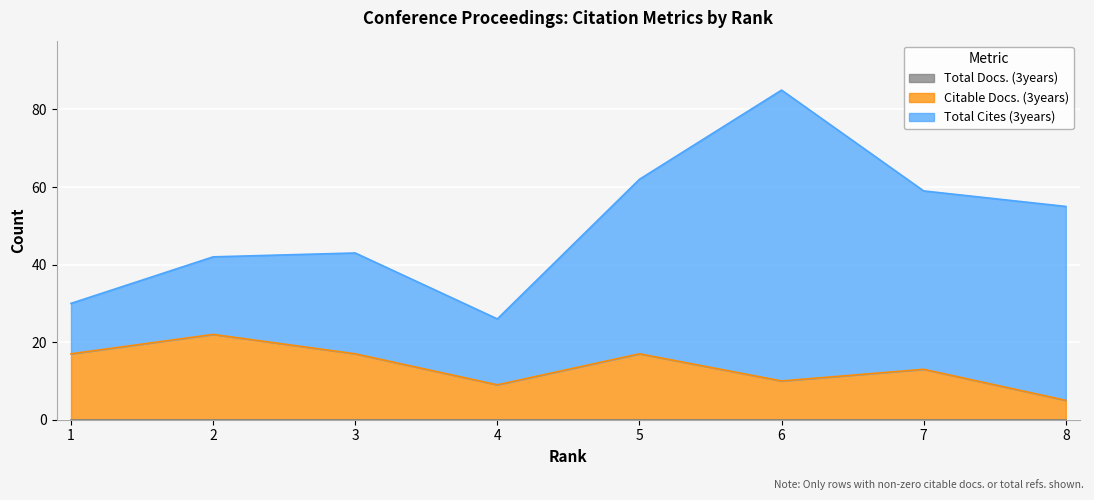

True or false: Total Cites (3years) and Total Docs. (3years) cross at least once.

False